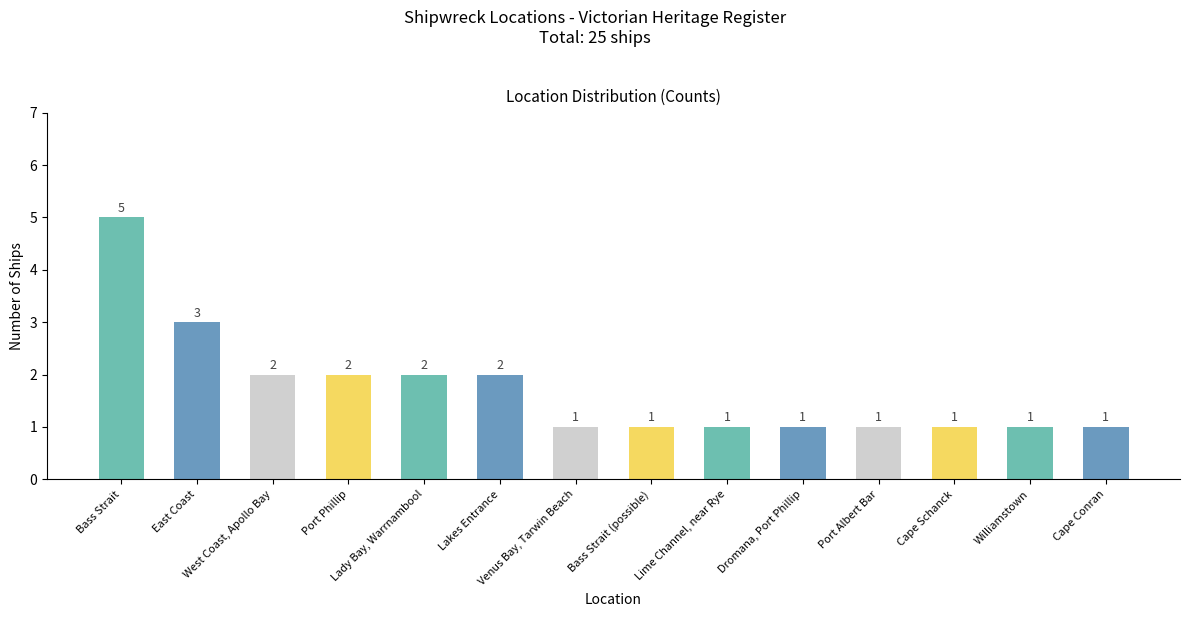

What is the smallest value displayed?

1